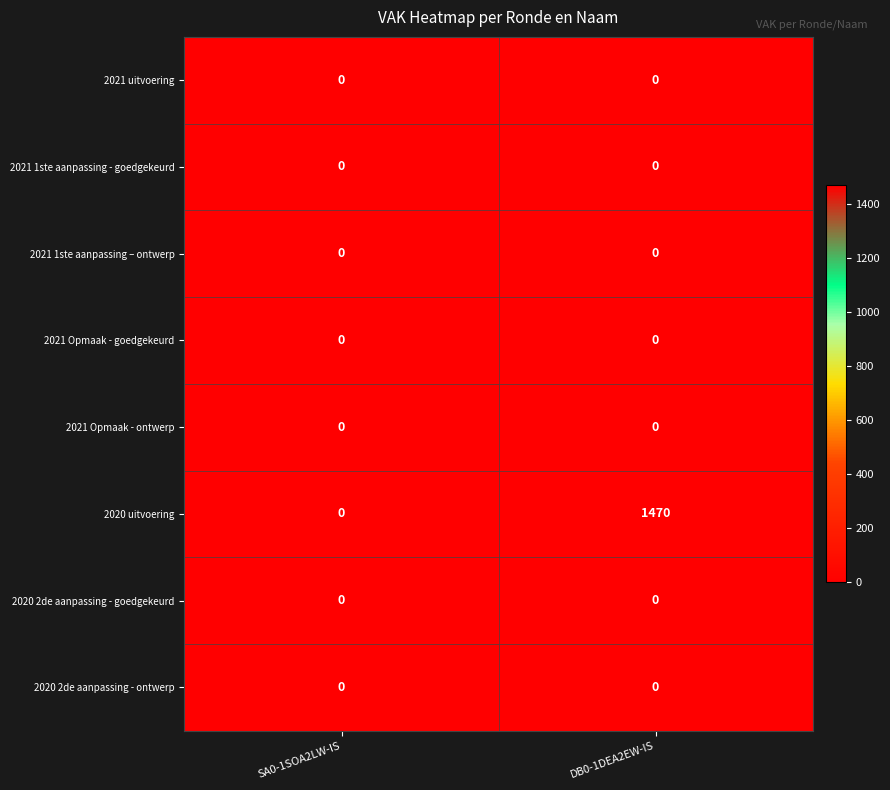

The 2020 2de aanpassing - ontwerp series shows 0 at SA0-1SOA2LW-IS. True or false?

True